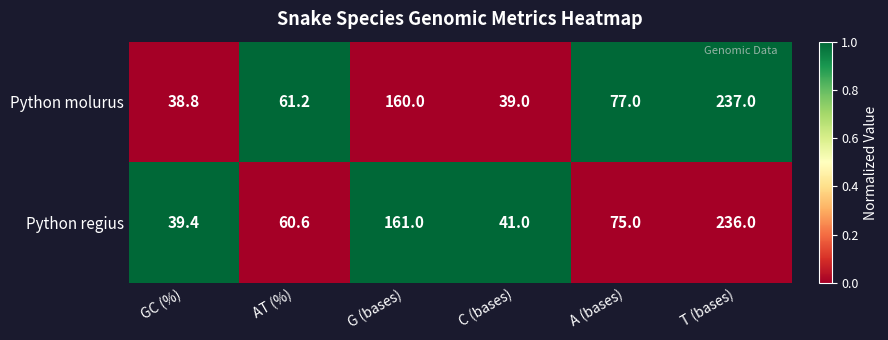

What is the difference between the Python molurus values at AT (%) and G (bases)?

98.8